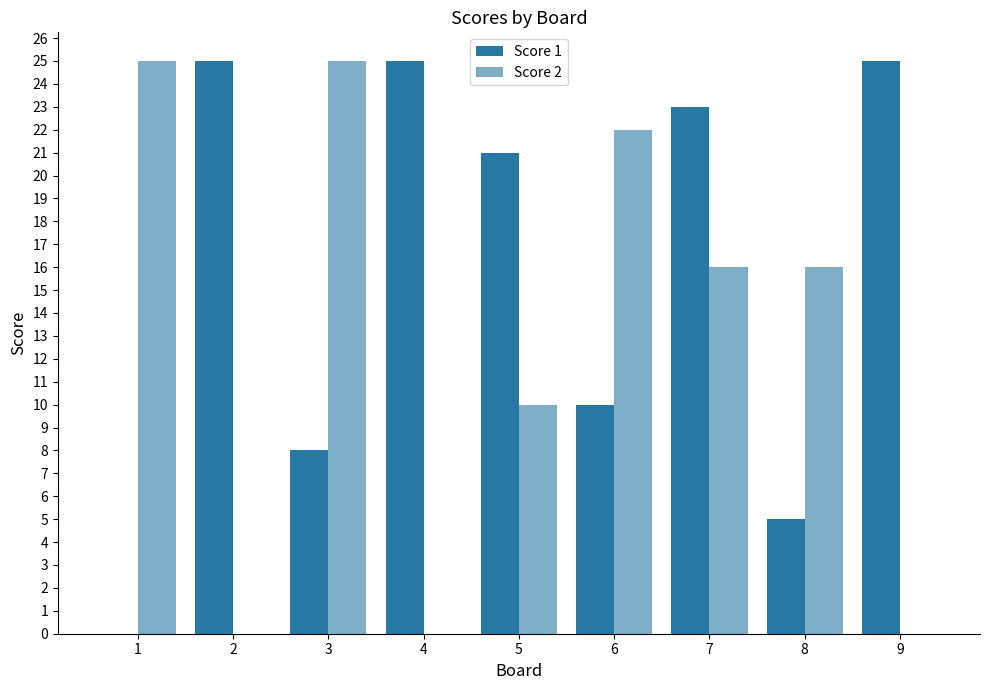

Which category has the highest value in the Score 1 series?

2